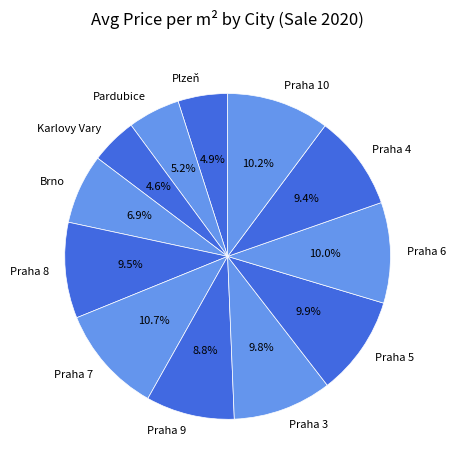

To the nearest percent, what portion does Praha 9 represent?

9%